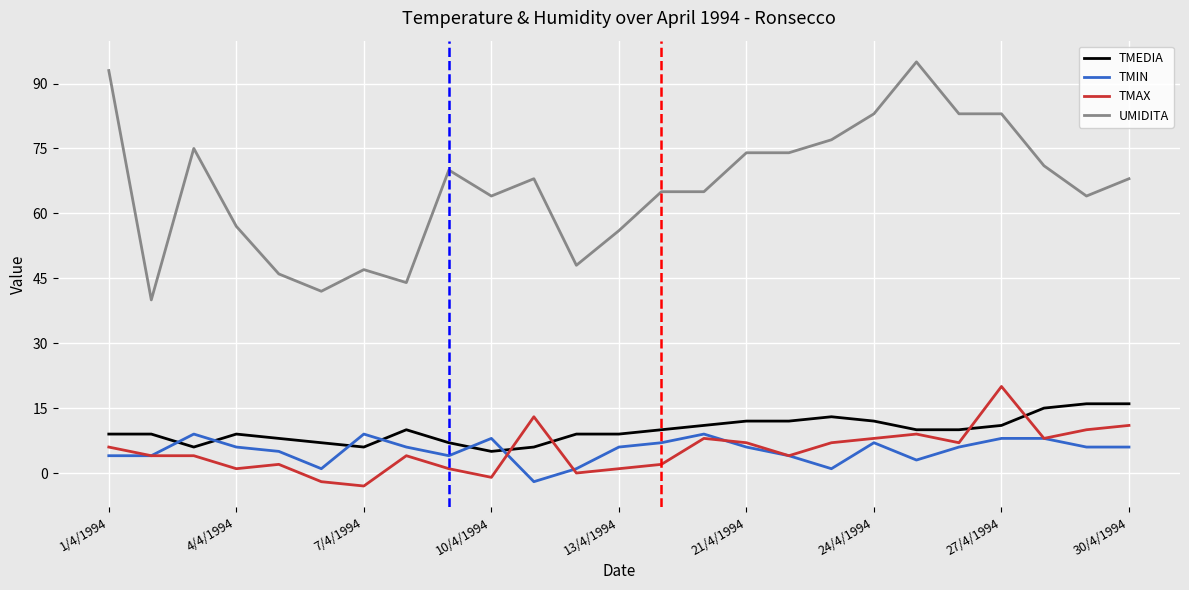

What is the lowest value of the TMEDIA series?

5